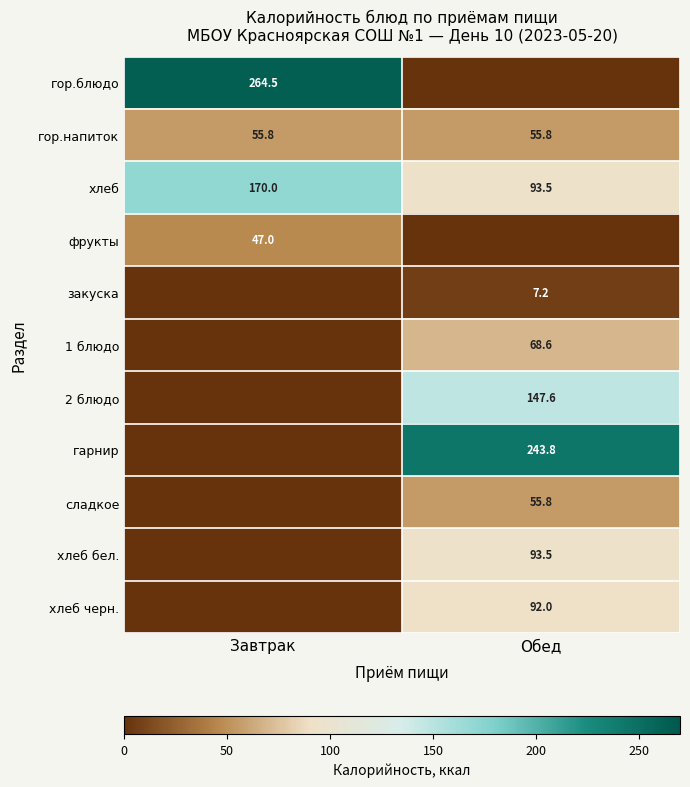

Which category has the lowest value across all series?

Обед